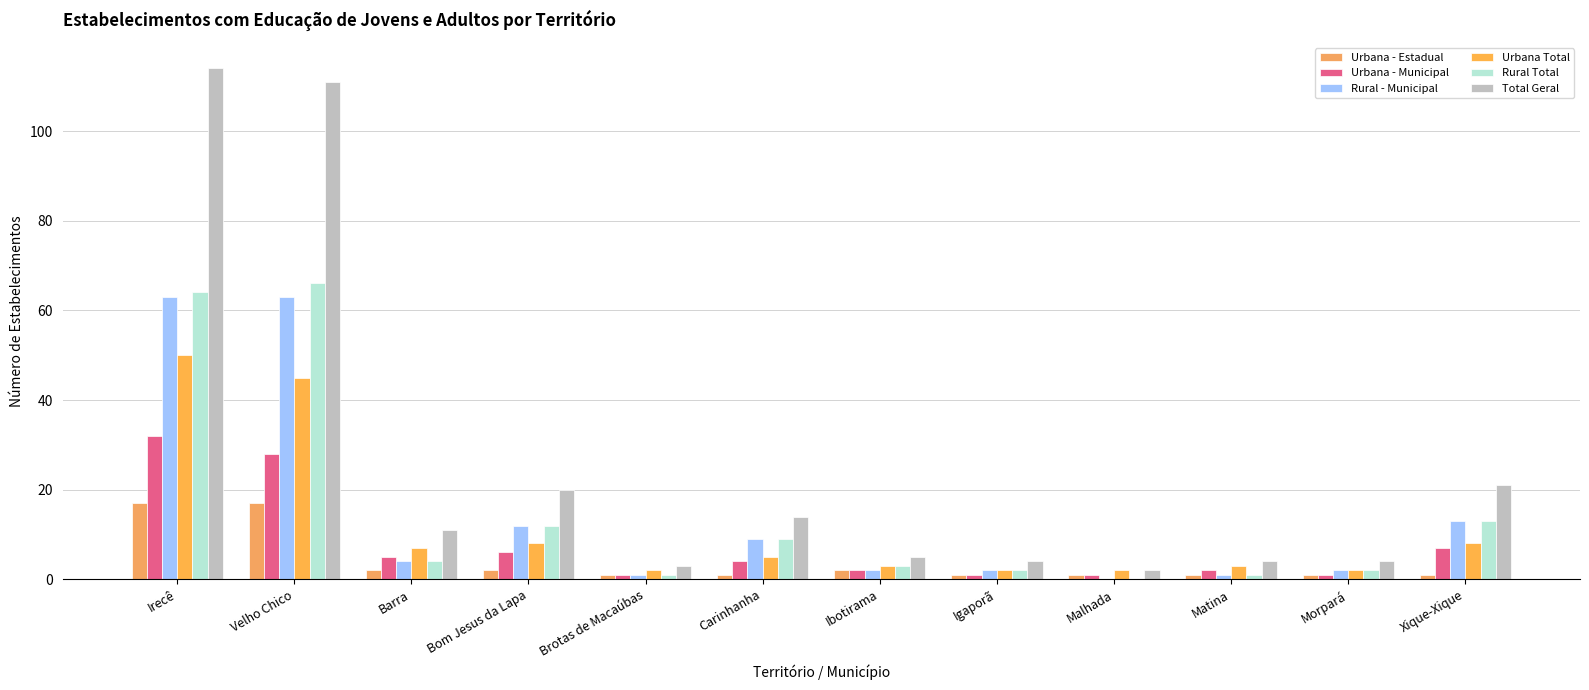

What is the sum of all Total Geral values?

313